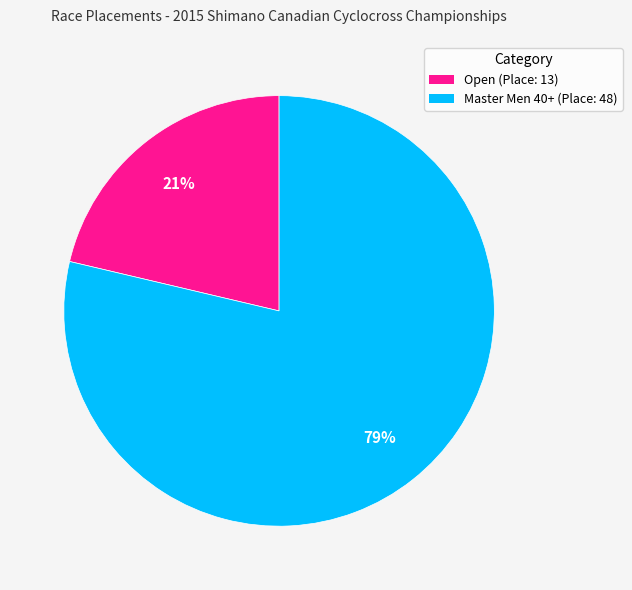

Rank the categories by value from highest to lowest.

Master Men 40+ (Place: 48), Open (Place: 13)